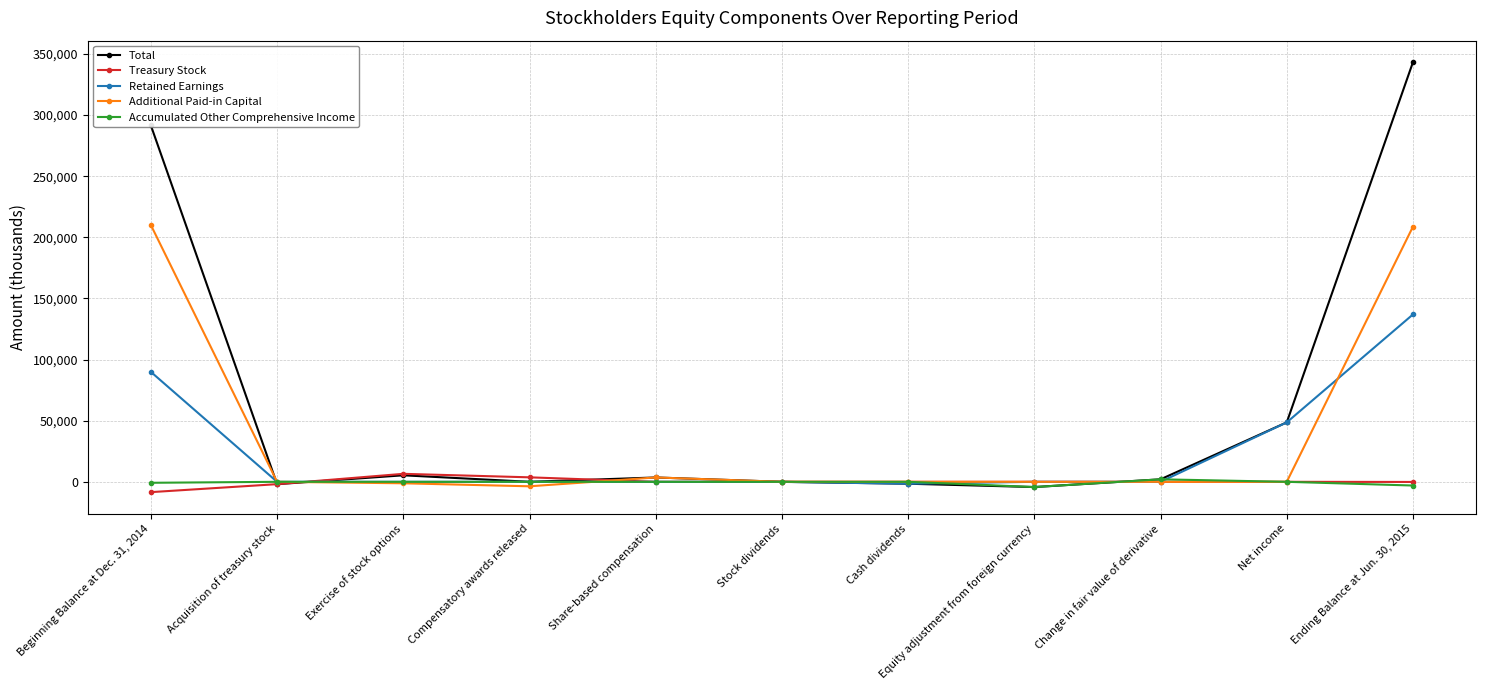

What is the sum of all Treasury Stock values?

-214